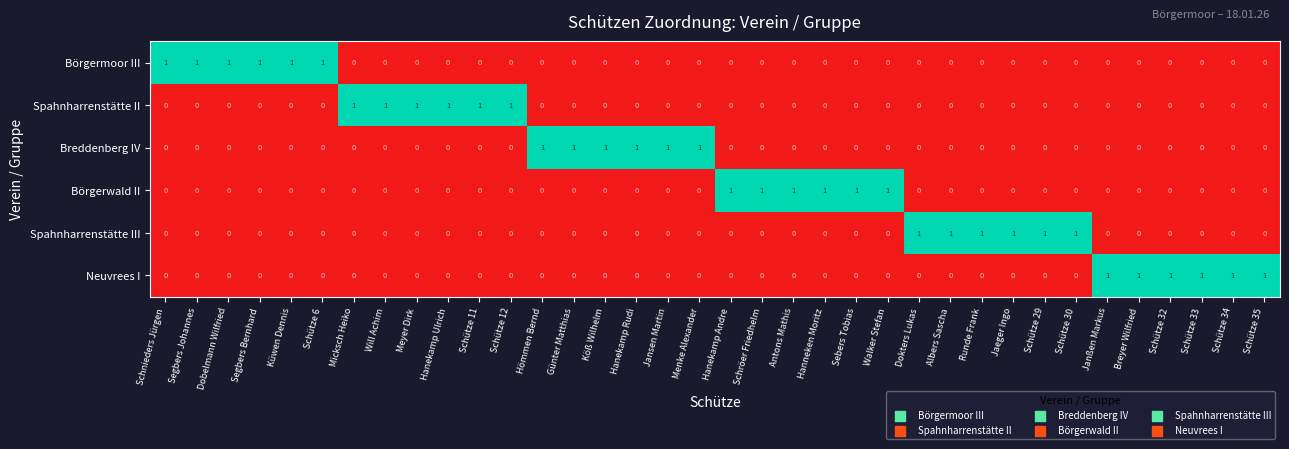

At how many categories does at least one series exceed 0?

36